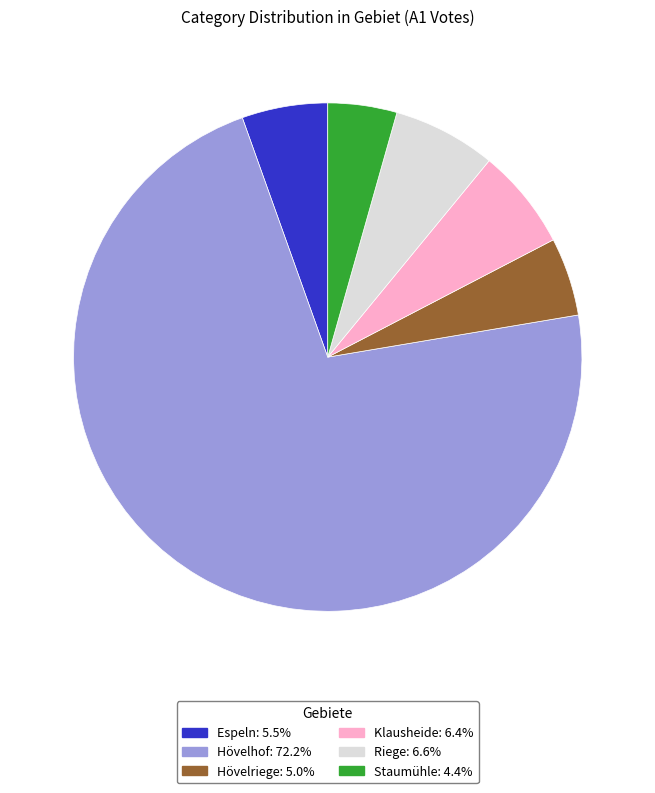

Approximately how many times larger is the value at Hövelhof: 72.2% compared to Hövelriege: 5.0%?

14.5